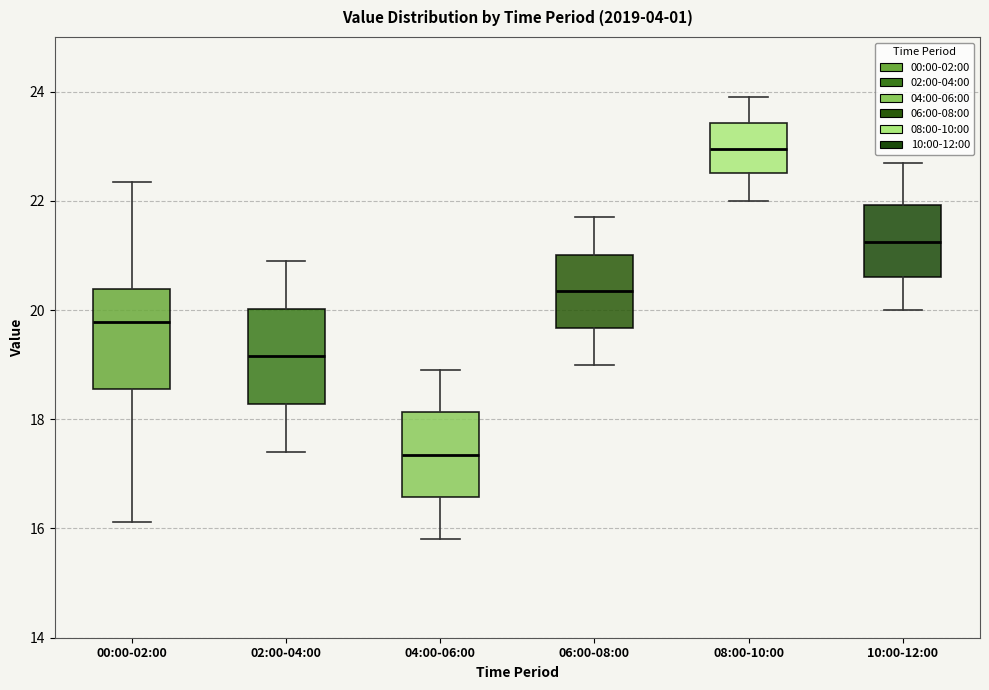

Reading left to right, read every box against the y-axis: the position of its median line, the range the box covers, and the ends of its whiskers. The values are not printed on the chart, so give them approximately, as read against the axis.

00:00-02:00: median 19.8, box 18.6 to 20.4, whiskers 16.2 to 22.4
02:00-04:00: median 19.2, box 18.2 to 20.0, whiskers 17.4 to 21.0
04:00-06:00: median 17.4, box 16.6 to 18.2, whiskers 15.8 to 19.0
06:00-08:00: median 20.4, box 19.6 to 21.0, whiskers 19.0 to 21.8
08:00-10:00: median 23.0, box 22.6 to 23.4, whiskers 22.0 to 24.0
10:00-12:00: median 21.2, box 20.6 to 22.0, whiskers 20.0 to 22.8